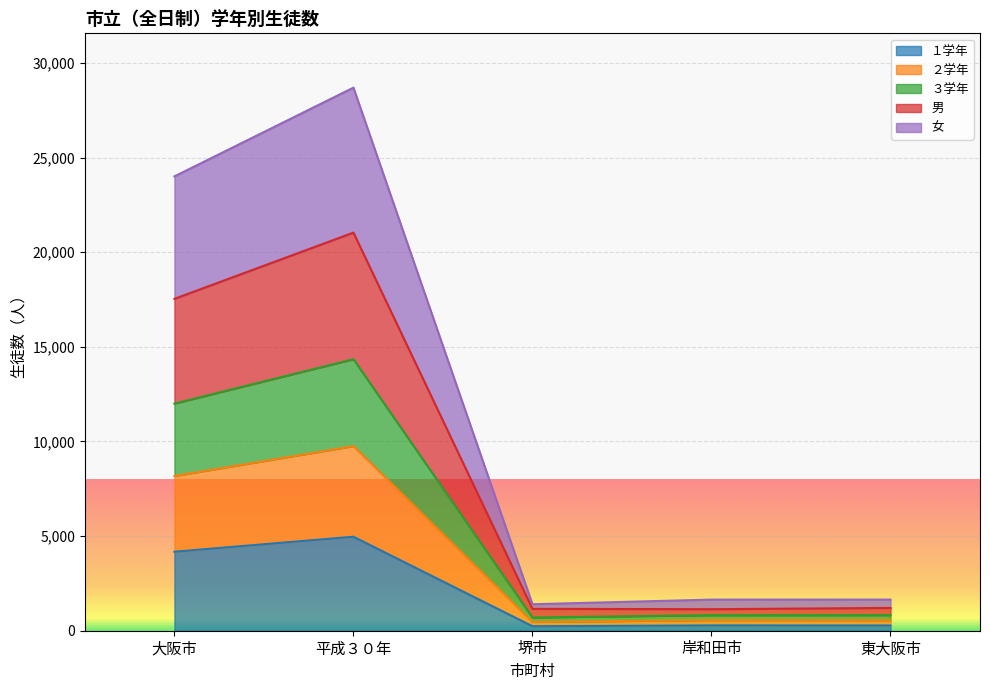

At which category is the sum across all series the highest?

平成３０年